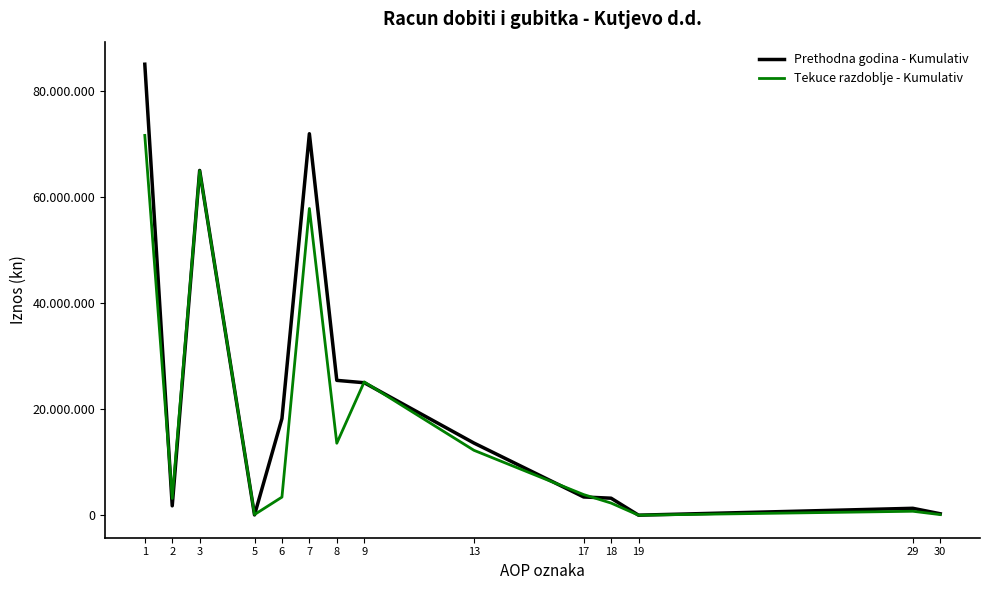

What are all the series names shown in the legend?

Prethodna godina - Kumulativ, Tekuce razdoblje - Kumulativ